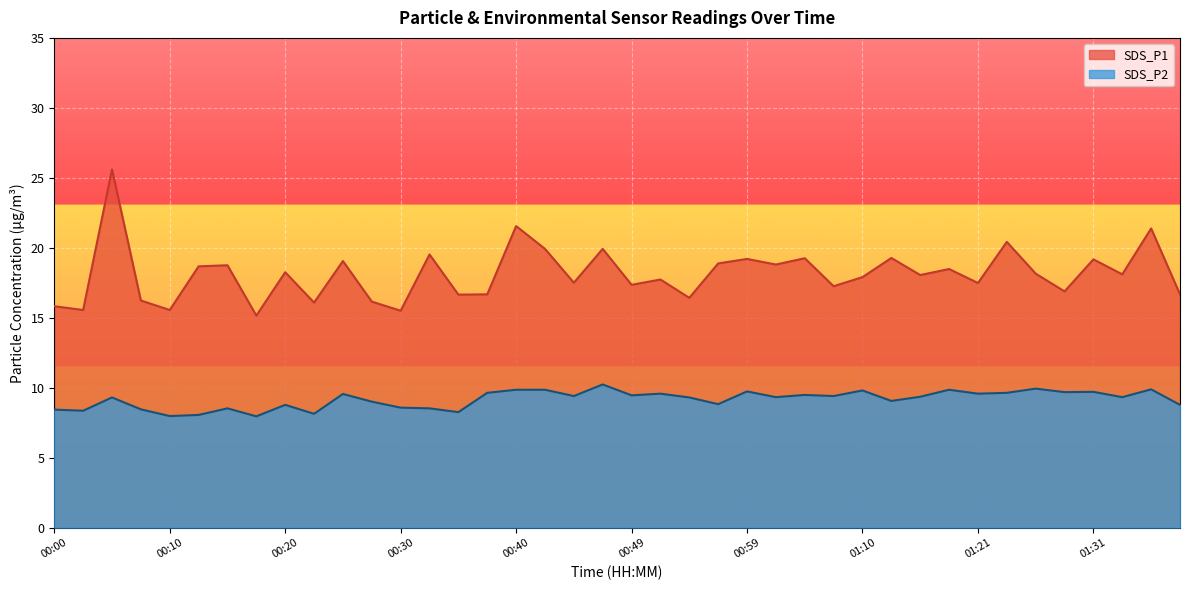

Rank the series by their maximum value, from lowest to highest.

SDS_P2, SDS_P1